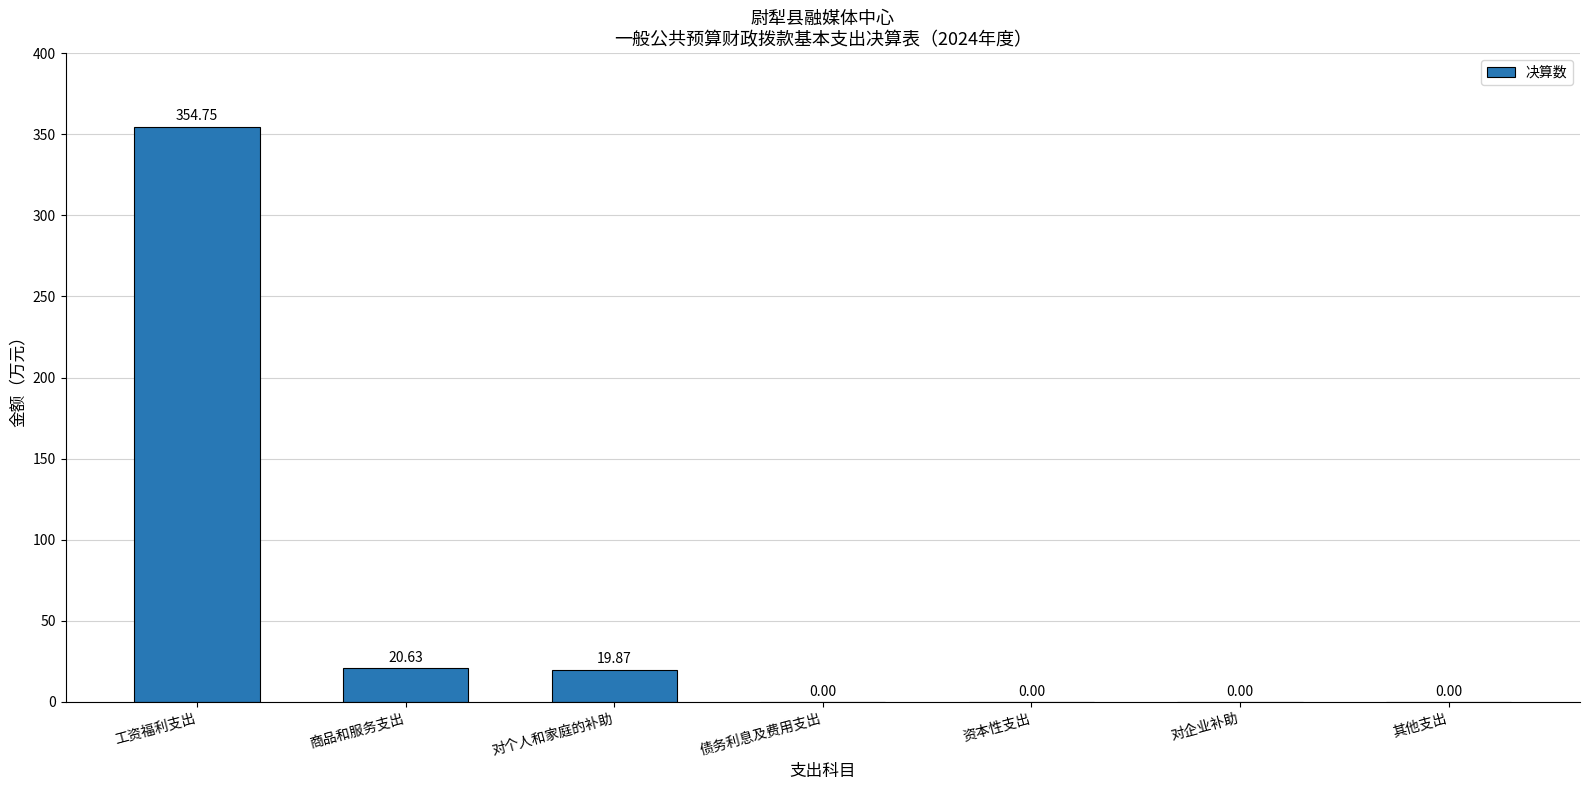

The value at 商品和服务支出 is 33.5. True or false?

False